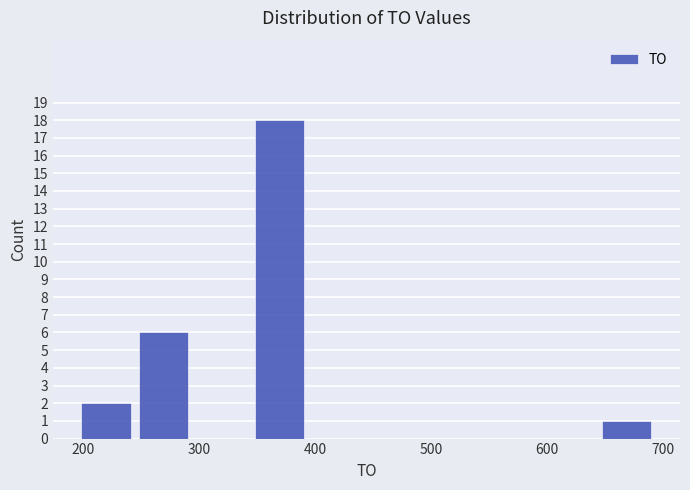

Reading left to right, list every bar in this chart as the range it spans on the x-axis followed by its height. Neither the bar edges nor the heights are printed on the chart, so give them approximately, as read against the axes.

200 to 240: 2
240 to 290: 6
290 to 340: 0
340 to 390: 18
390 to 440: 0
440 to 490: 0
490 to 540: 0
540 to 590: 0
590 to 640: 0
640 to 690: 1